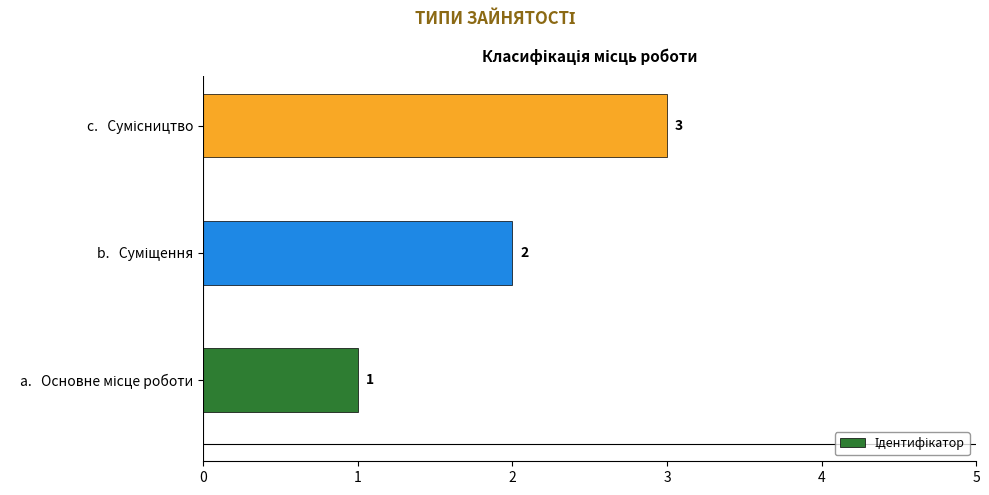

What is the smallest value displayed?

1